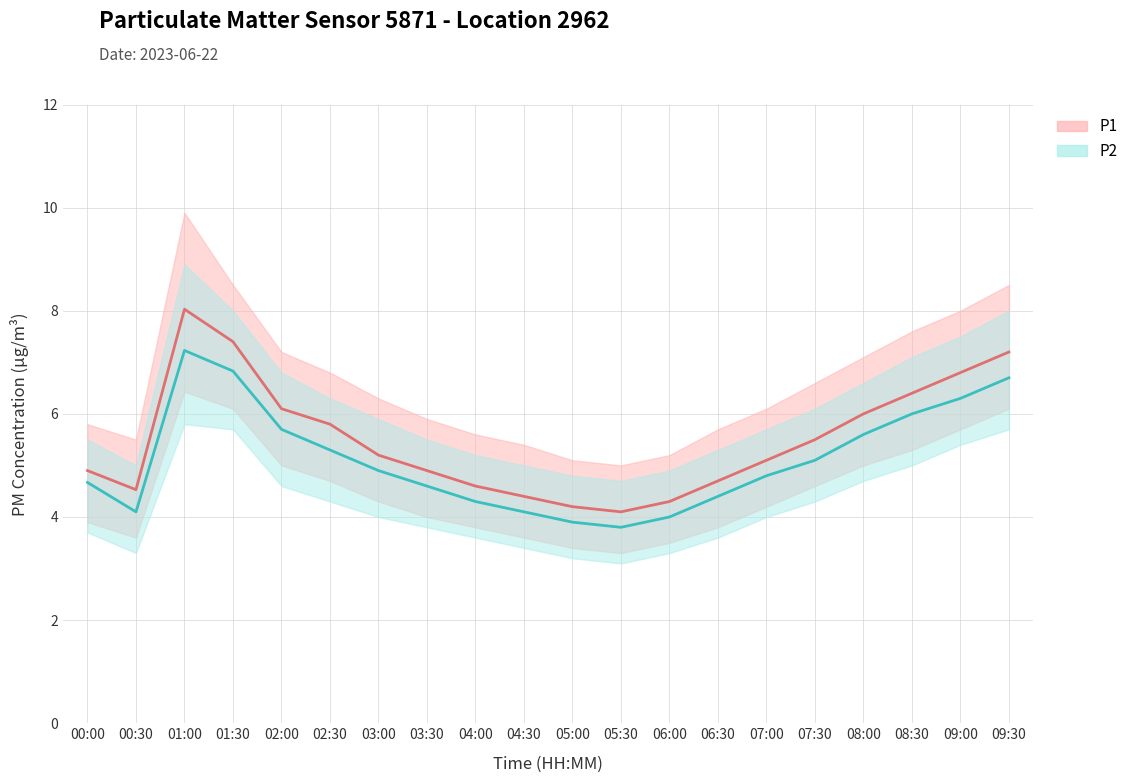

In P1, how many points are higher than both neighbors (excluding endpoints)?

1